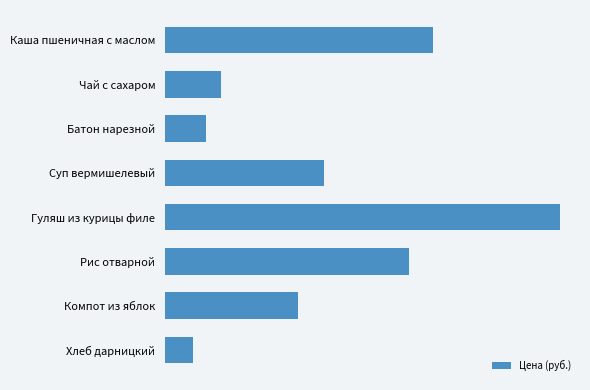

What is the difference between the maximum and second lowest values?

33.5